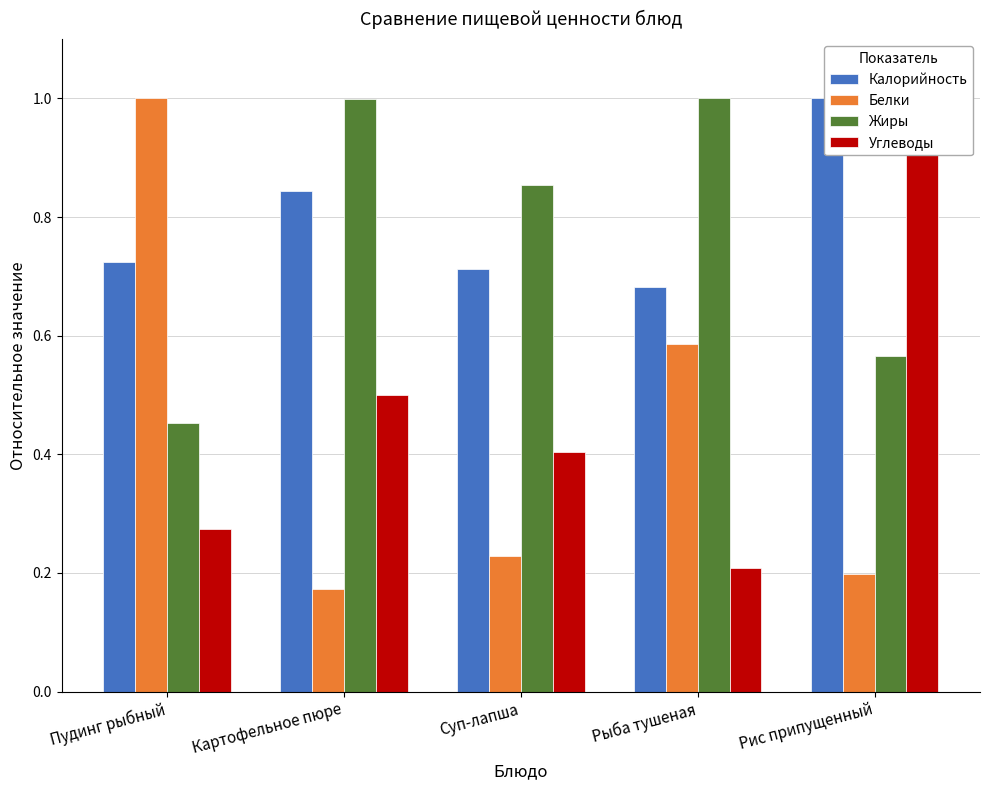

Which series has the largest total across all categories?

Калорийность